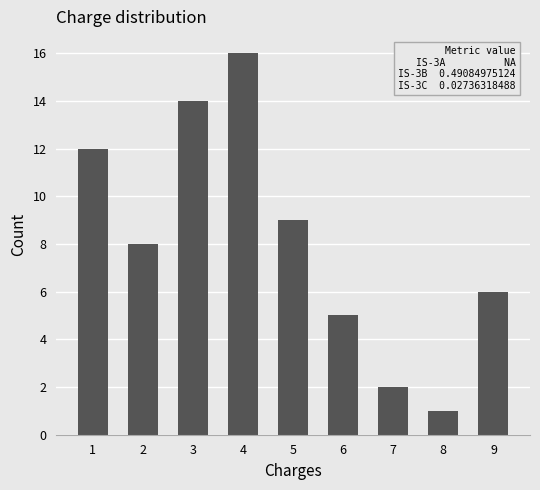

Reading left to right, what are all the values shown in this chart?

12	8	14	16	9	5	2	1	6